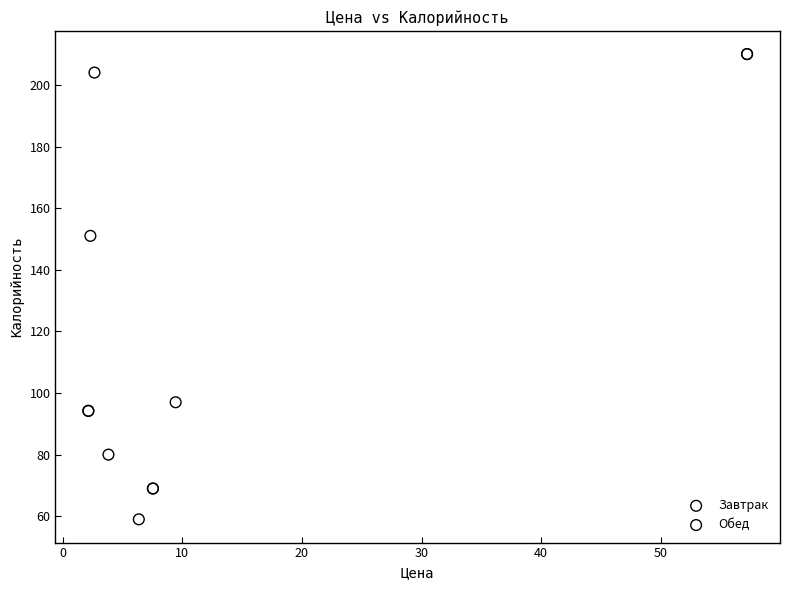

What are all the series names shown in the legend?

Завтрак, Обед